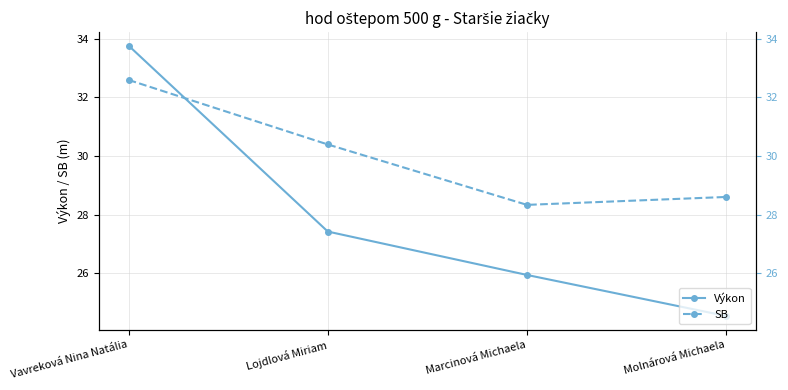

Which series has the largest total across all categories?

SB